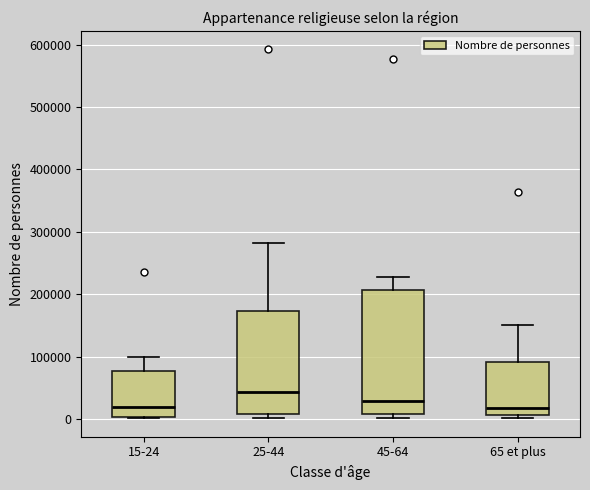

Which box is the tallest, from its lower edge to its upper edge?

45-64